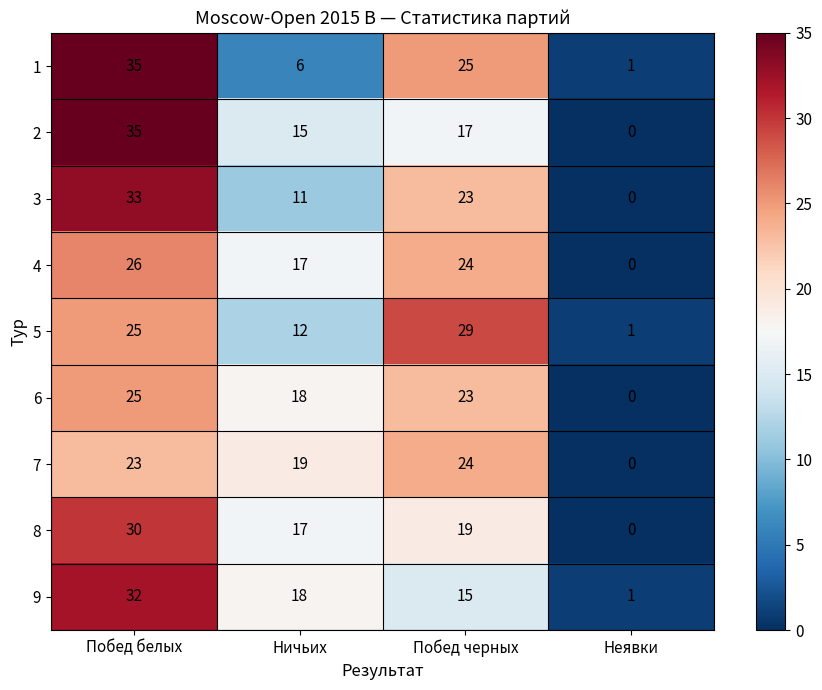

How many values in 7 are above zero?

3